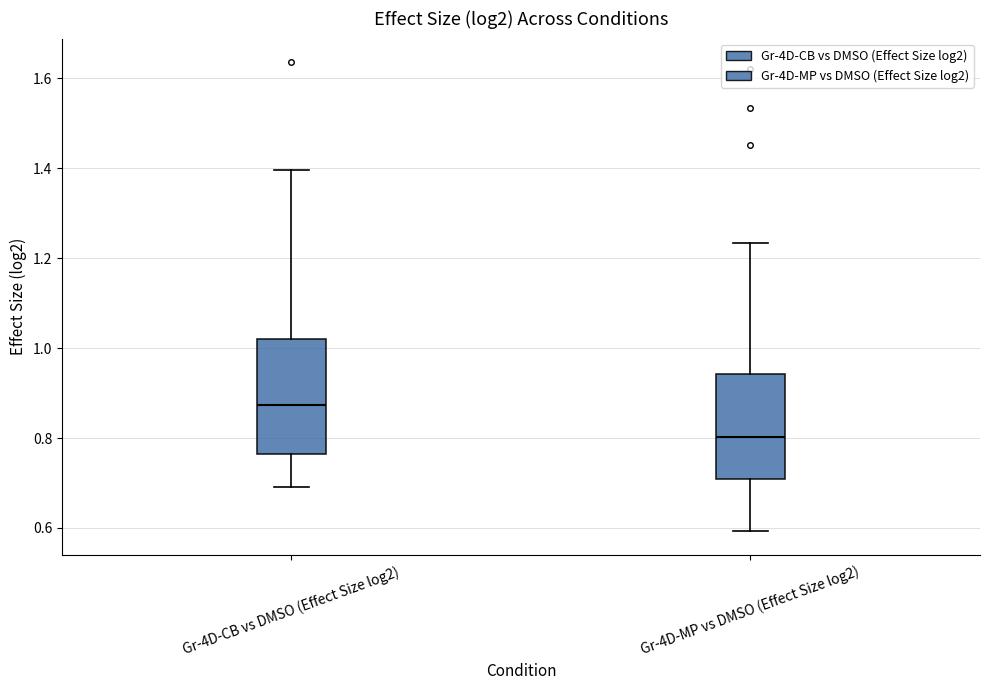

Reading left to right, transcribe this box plot: for each box, give where its median line is, the range the box spans, and where its two whiskers end, as read against the y-axis. The values are not printed on the chart, so give them approximately, as read against the axis.

Gr-4D-CB vs DMSO (Effect Size log2): median 0.88, box 0.76 to 1.02, whiskers 0.70 to 1.40
Gr-4D-MP vs DMSO (Effect Size log2): median 0.80, box 0.70 to 0.94, whiskers 0.60 to 1.24